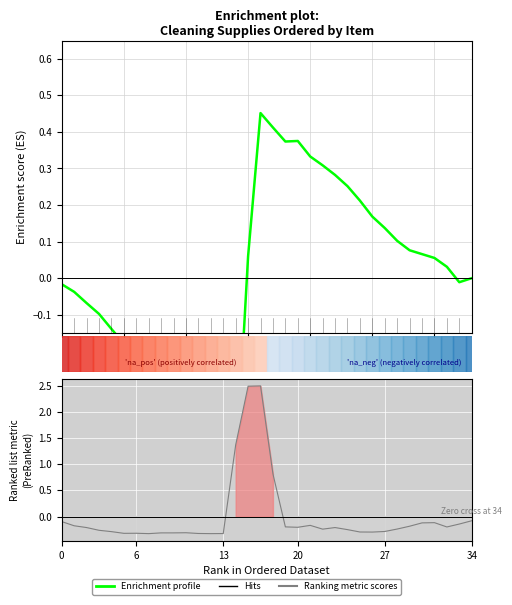

True or false: Enrichment profile has a value of 0.3 at 21.

True